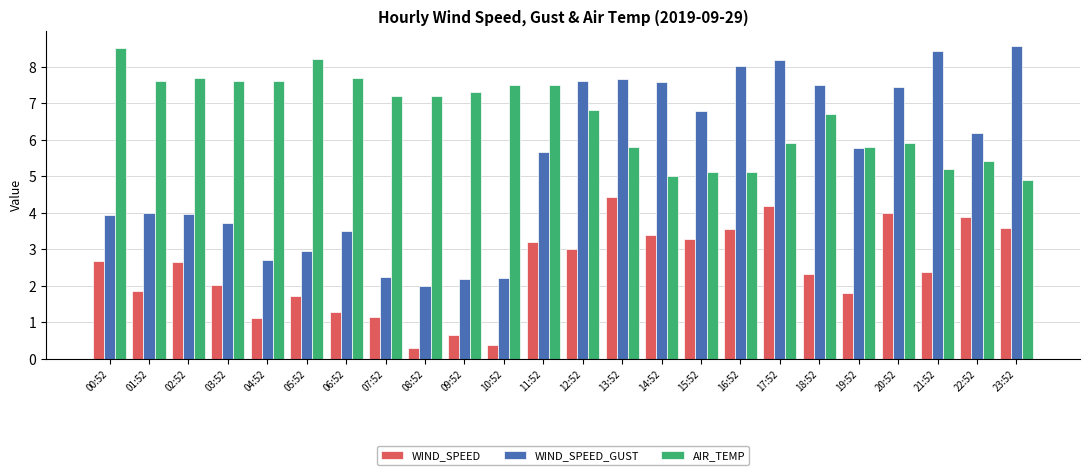

What is the smallest value displayed?

0.3